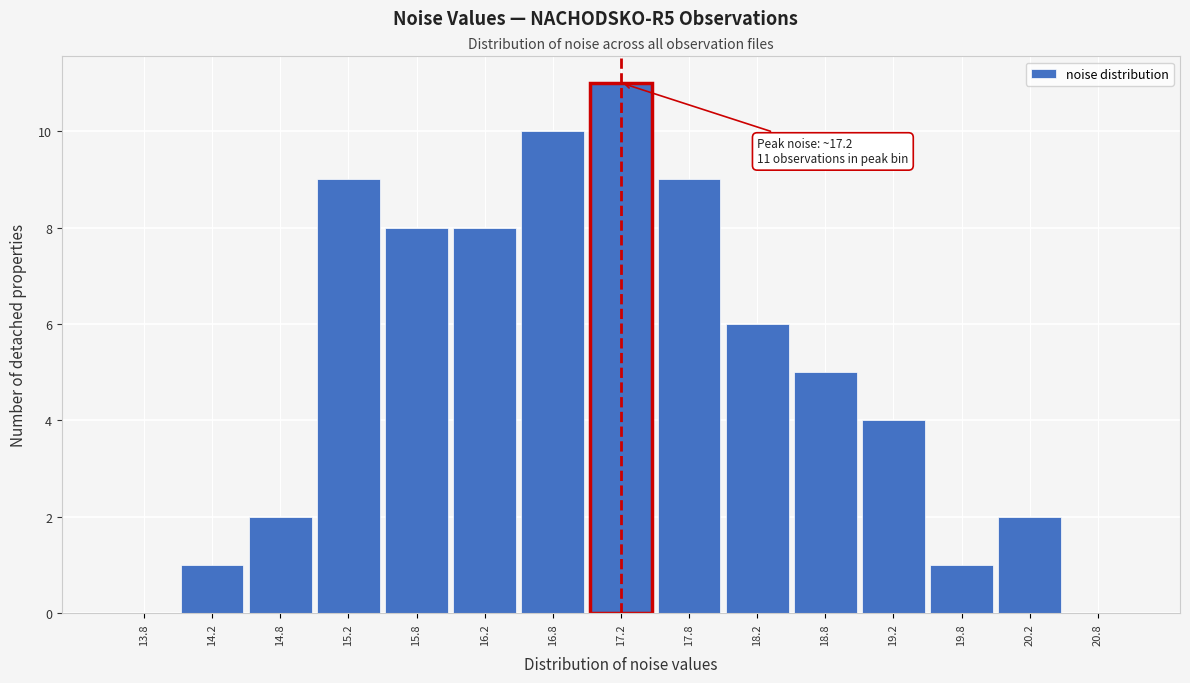

Which range on the x-axis has the tallest bar?

17.0 to 17.5